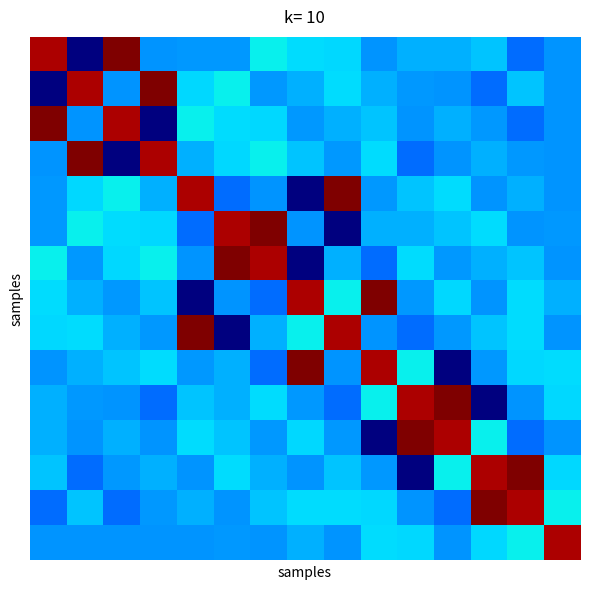

At which category does the chart reach its peak across all series?

2